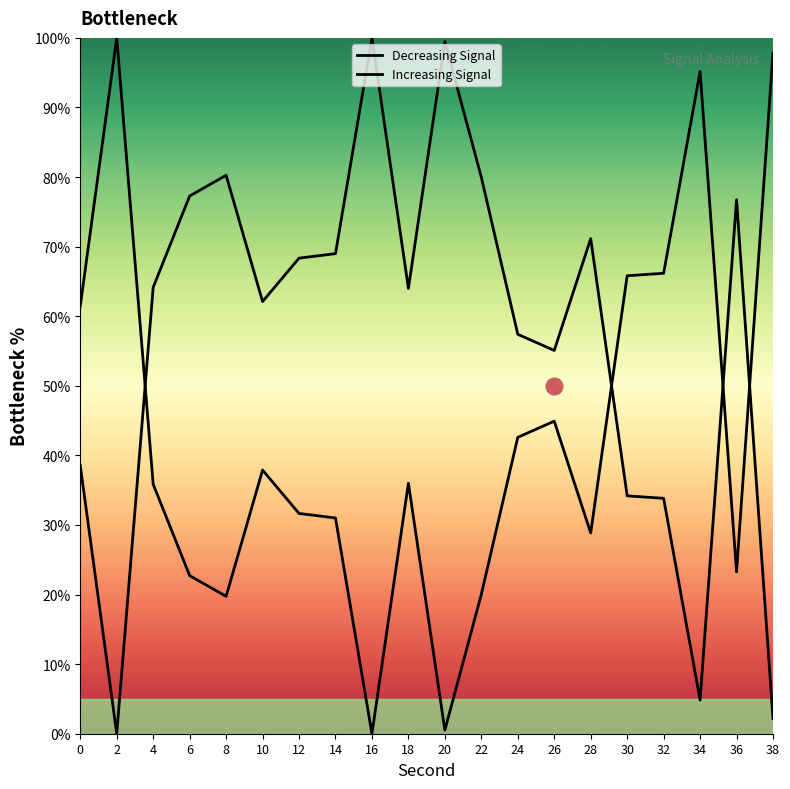

How many categories are shown in the chart?

20